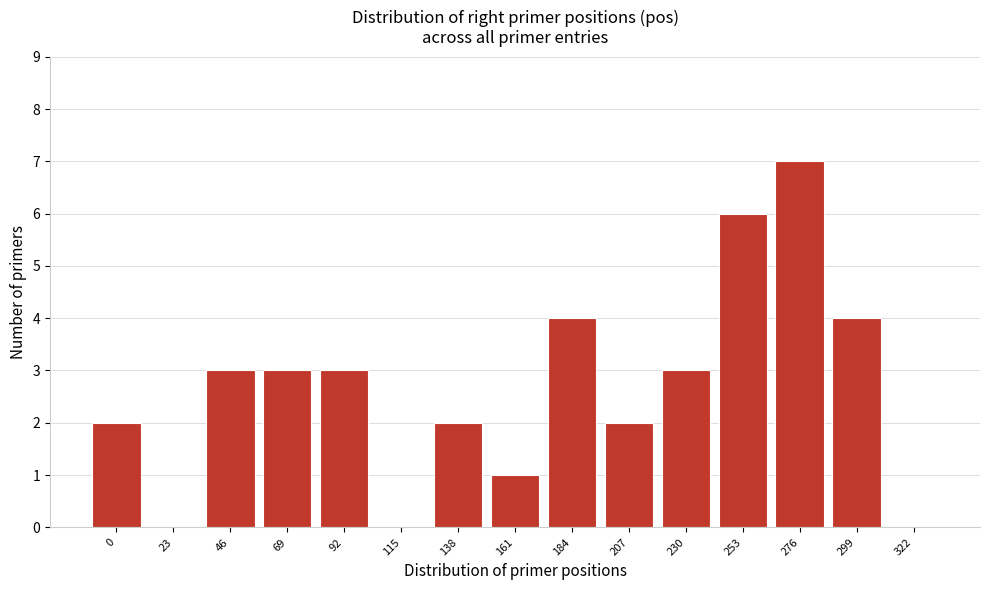

Reading right to left, what are all the values shown in this chart?

322=0	299=4	276=7	253=6	230=3	207=2	184=4	161=1	138=2	115=0	92=3	69=3	46=3	23=0	0=2